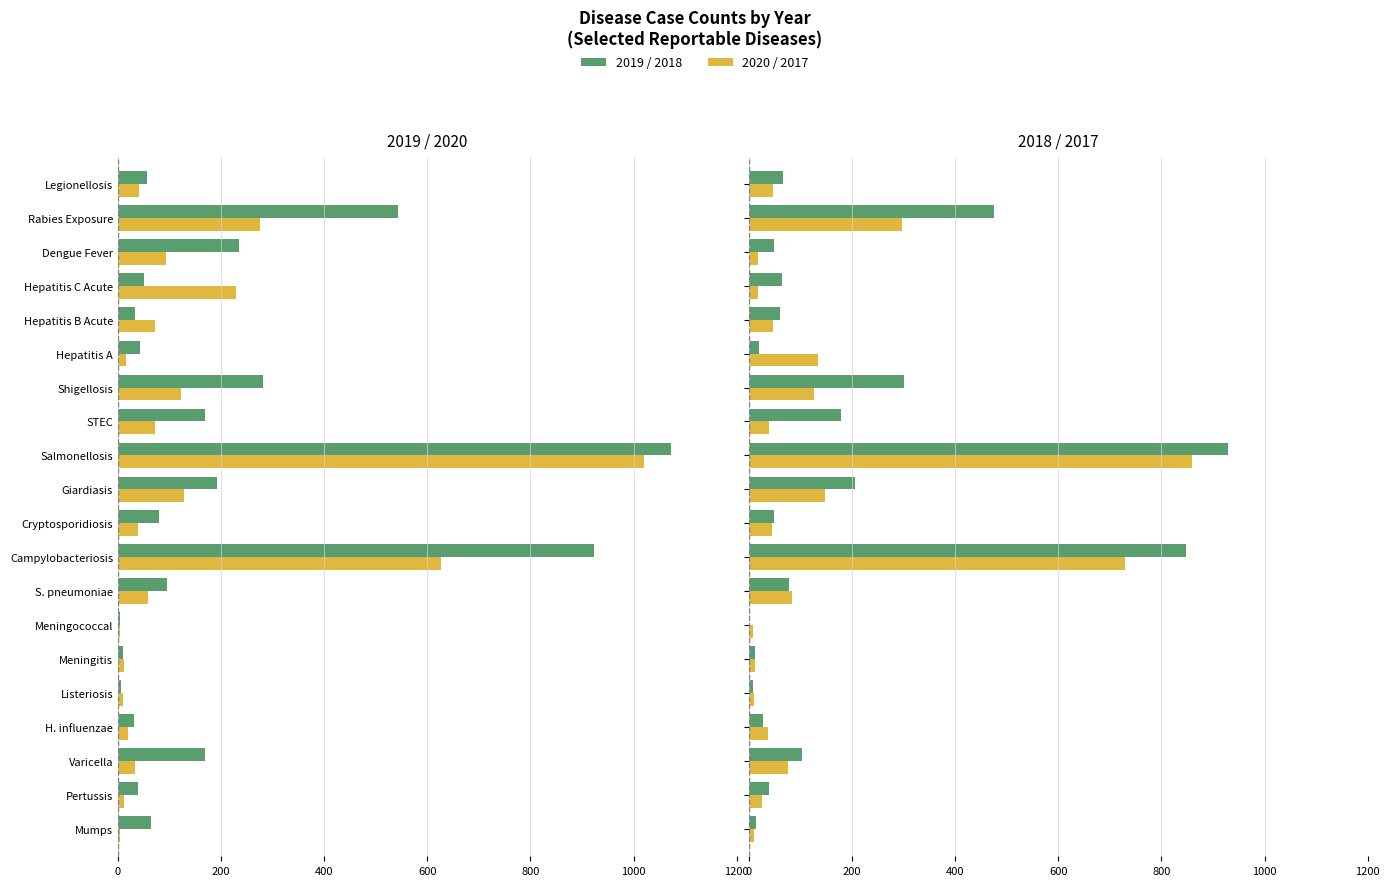

The y2017 series shows 44 at Cryptosporidiosis. True or false?

True